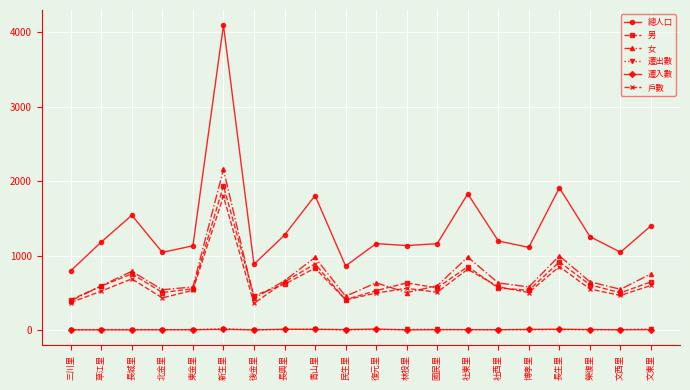

What is the label of the 8th point from the right?

國民里